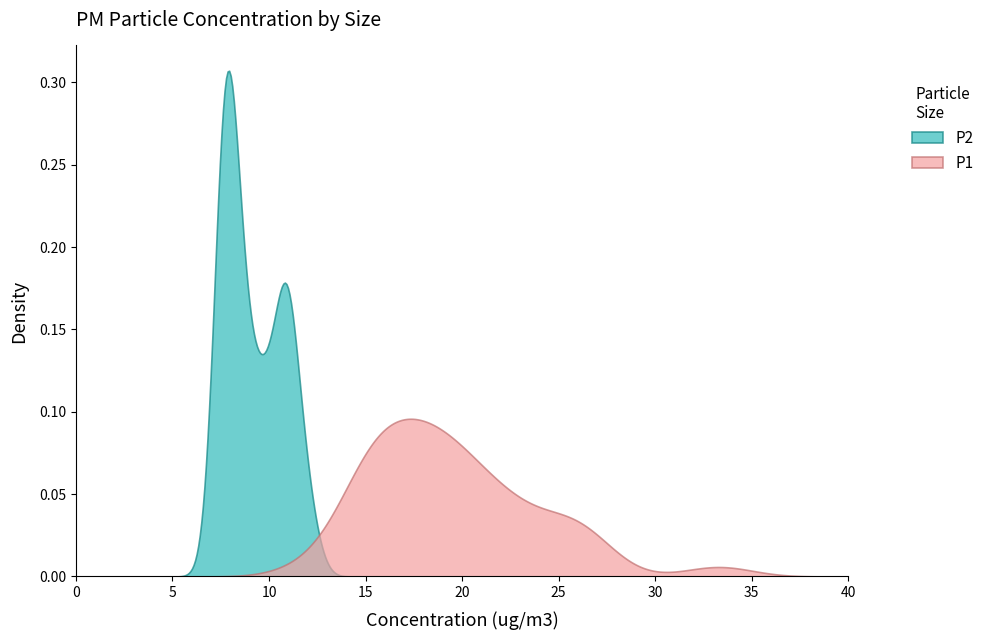

Where does the P2 series first go above 8?

P1